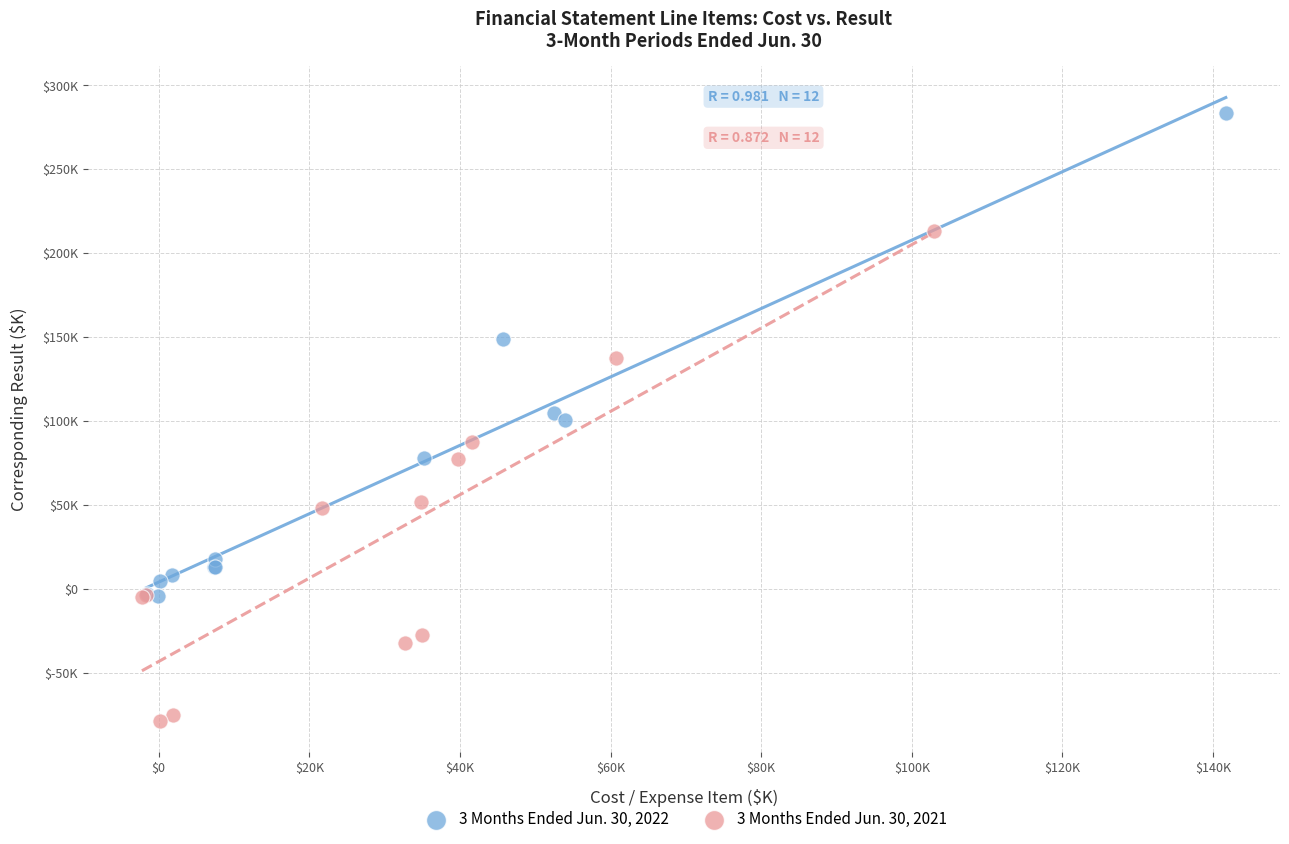

What are all the series names shown in the legend?

3 Months Ended Jun. 30, 2022, 3 Months Ended Jun. 30, 2021